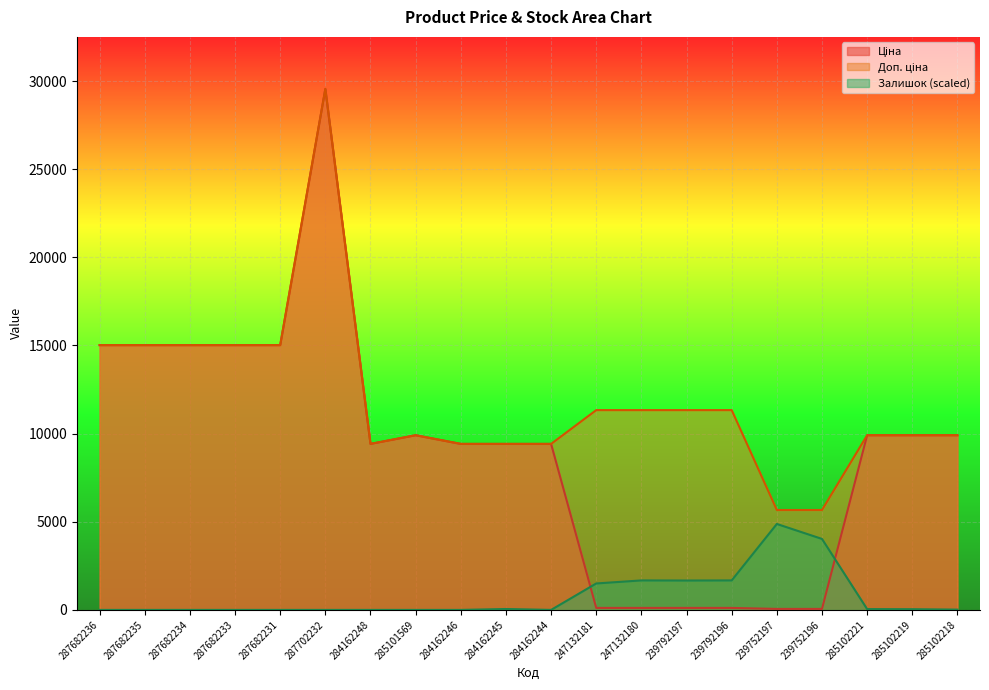

How many values in the Залишок series exceed 17?

10